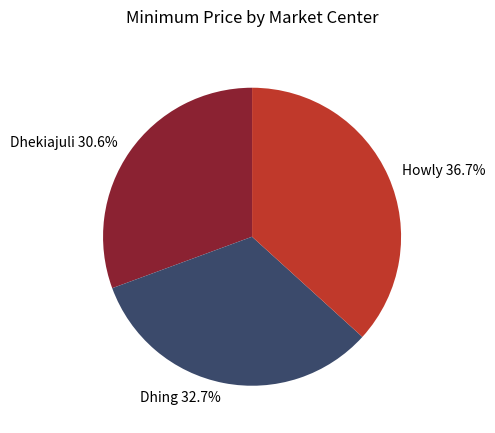

Is the sum of Dhekiajuli and Dhing greater than half?

Yes